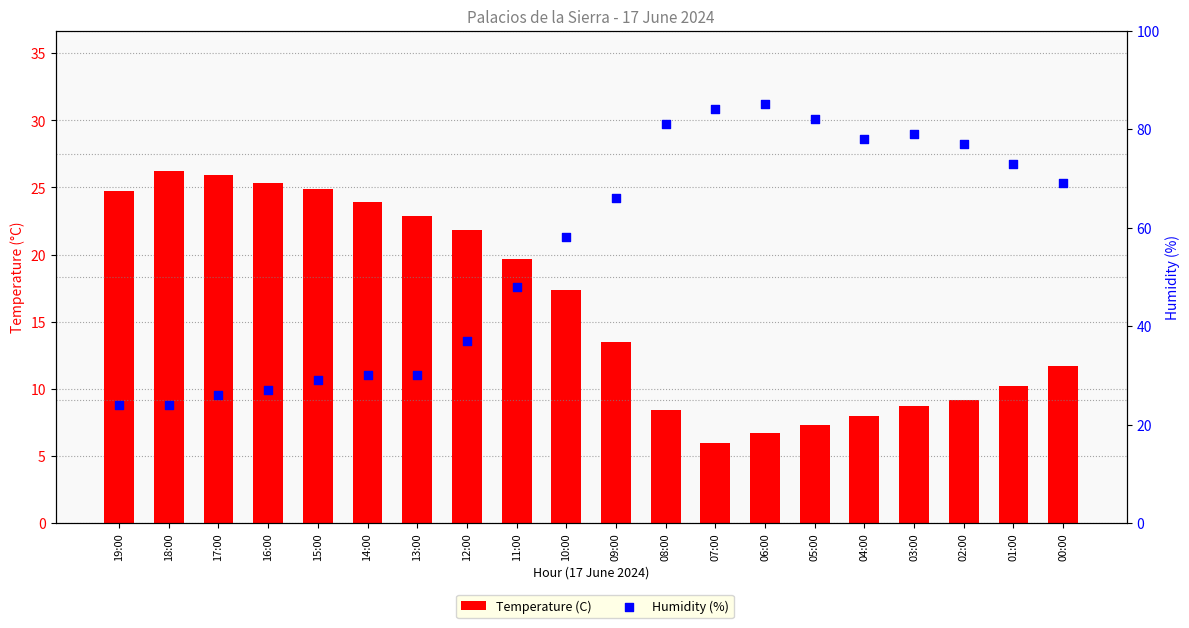

What is the total value across all series at 16:00?

52.3